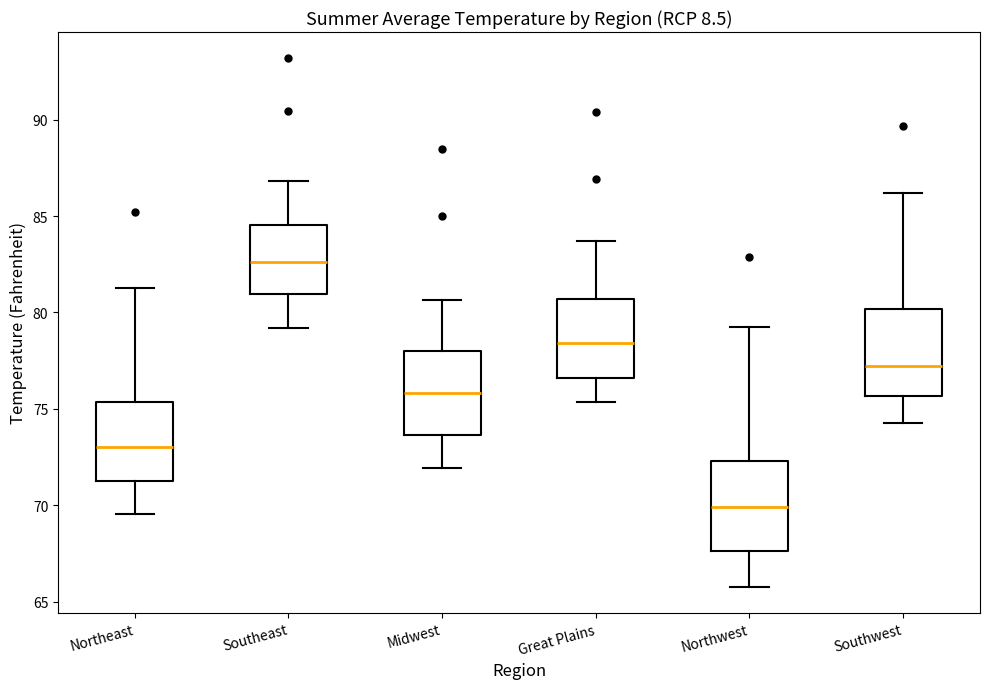

Reading left to right, read every box against the y-axis: the position of its median line, the range the box covers, and the ends of its whiskers. The values are not printed on the chart, so give them approximately, as read against the axis.

Northeast: median 73.0, box 71.0 to 75.5, whiskers 69.5 to 81.5
Southeast: median 82.5, box 81.0 to 84.5, whiskers 79.0 to 87.0
Midwest: median 76.0, box 73.5 to 78.0, whiskers 72.0 to 80.5
Great Plains: median 78.5, box 76.5 to 80.5, whiskers 75.5 to 83.5
Northwest: median 70.0, box 67.5 to 72.5, whiskers 66.0 to 79.5
Southwest: median 77.0, box 75.5 to 80.0, whiskers 74.5 to 86.0